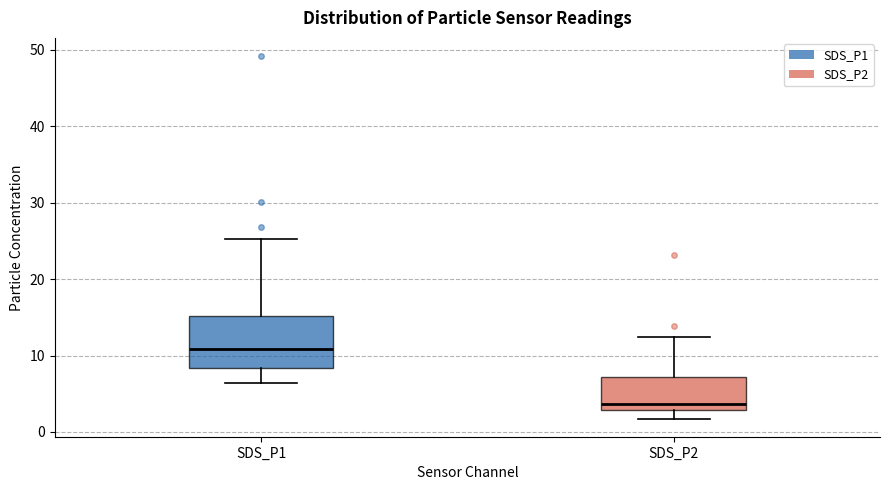

Which box's median line is the lowest?

SDS_P2